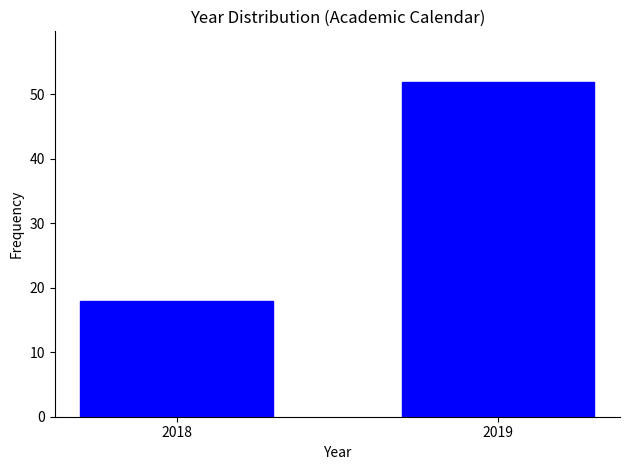

Reading left to right, extract all data points from this chart.

2018=18	2019=52